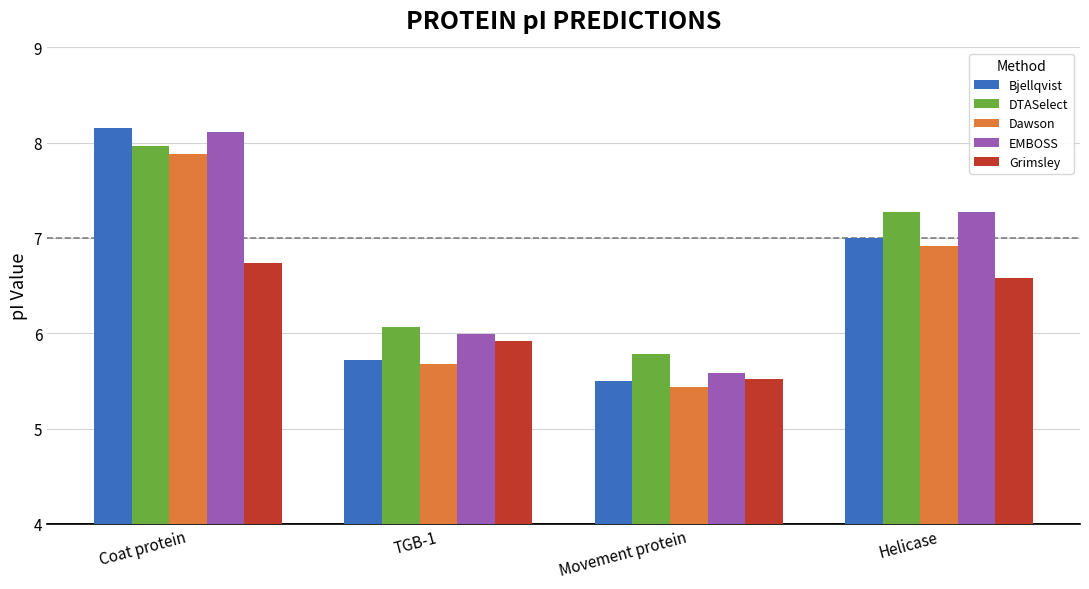

What are all the series names shown in the legend?

Bjellqvist, DTASelect, Dawson, EMBOSS, Grimsley